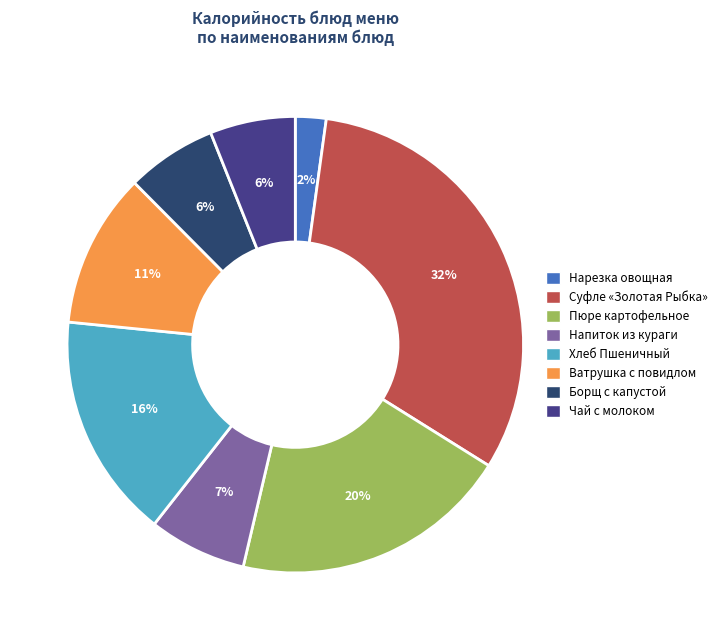

What percentage is the Чай с молоком slice, to the nearest percent?

6%